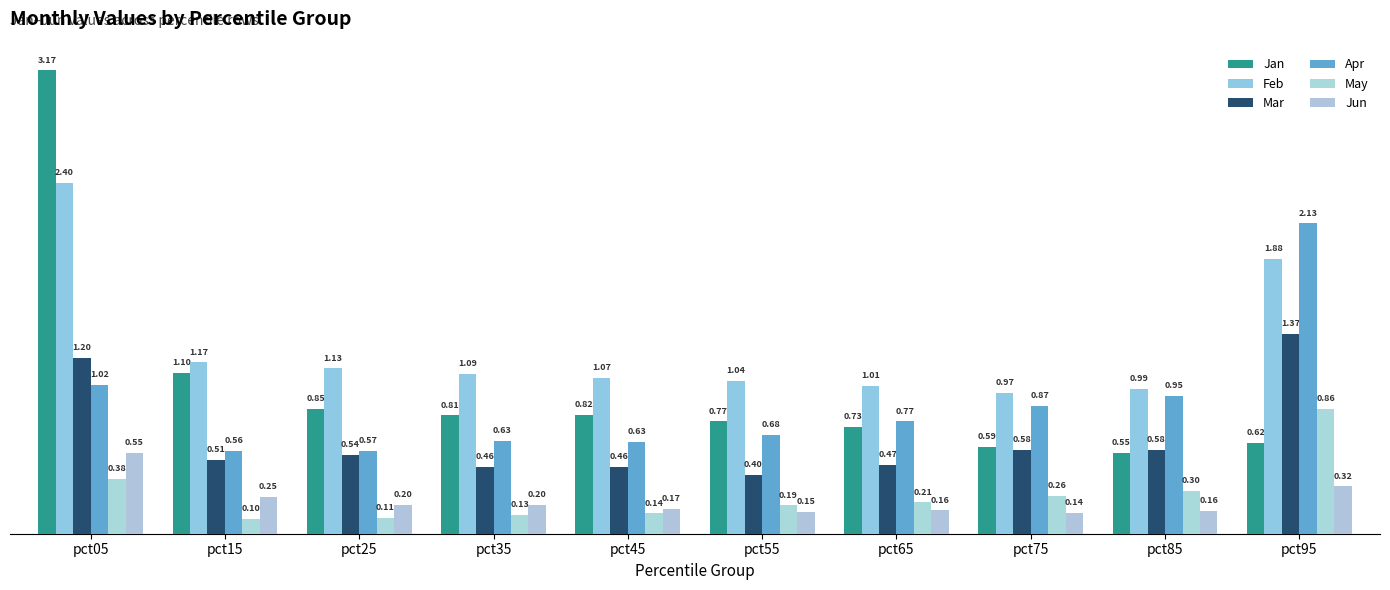

What is the sum of the Jan values at pct15 and pct25?

2.0